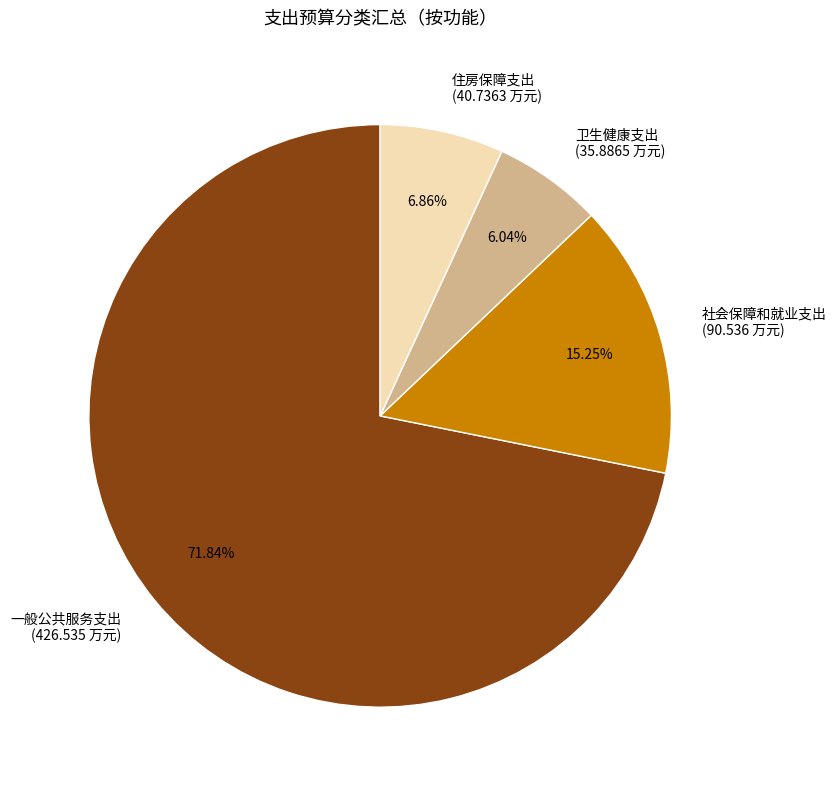

To the nearest percent, what is the average slice percentage?

25%